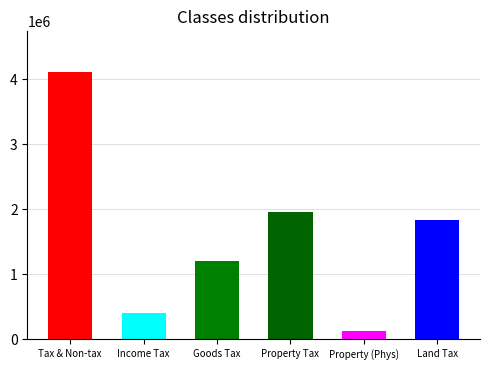

Reading right to left, extract all data points from this chart.

1829052.6	135205.5	1964258.1	1199167.5	403902.9	4119672.0